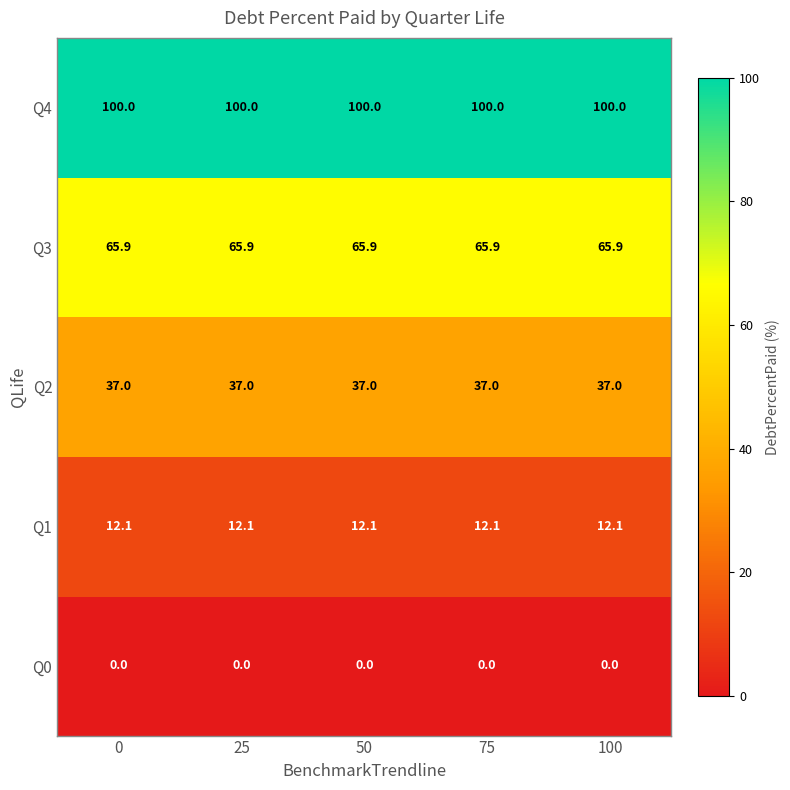

What is the spread (max minus min) of values at 25?

100.0